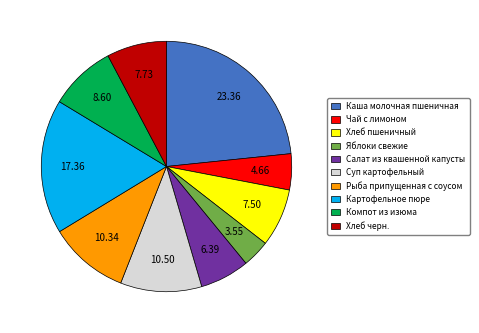

Do Хлеб черн. and Яблоки свежие together represent more than half of the pie?

No